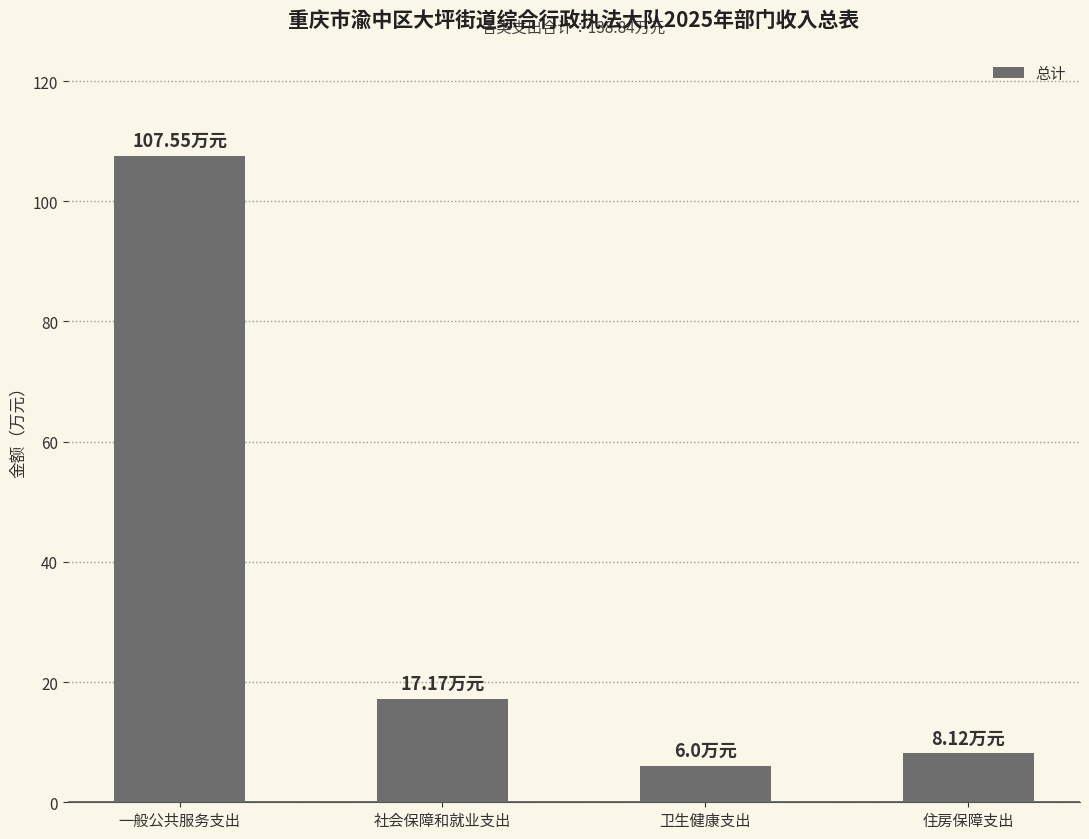

Between 社会保障和就业支出 and 一般公共服务支出, which is larger?

一般公共服务支出